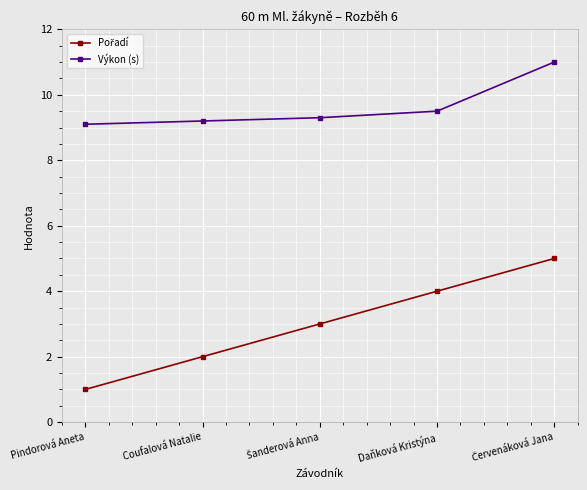

What is the difference between the maximum and minimum values in the Výkon (s) series?

1.9